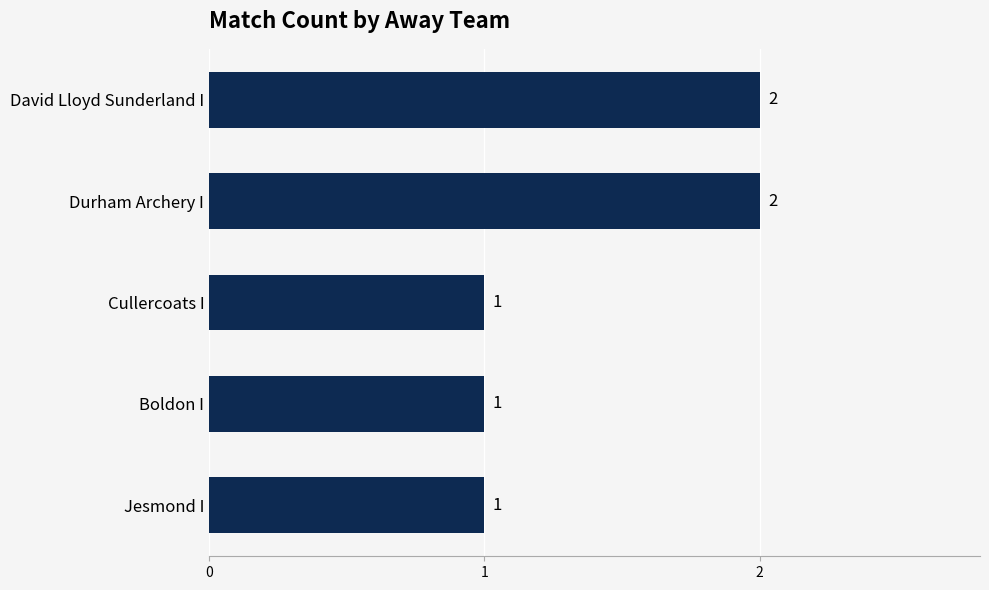

What is the sum of all values?

7